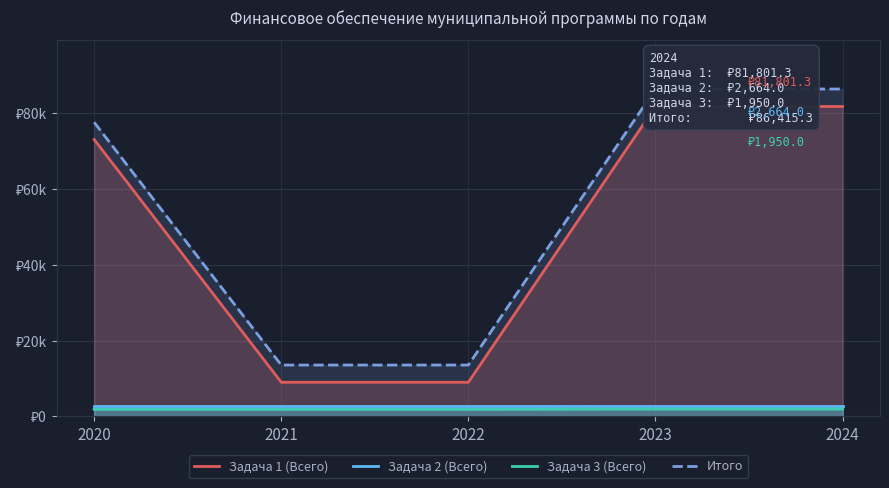

Rank the series by their maximum value, from lowest to highest.

Задача 3 (Всего), Задача 2 (Всего), Задача 1 (Всего), Итого